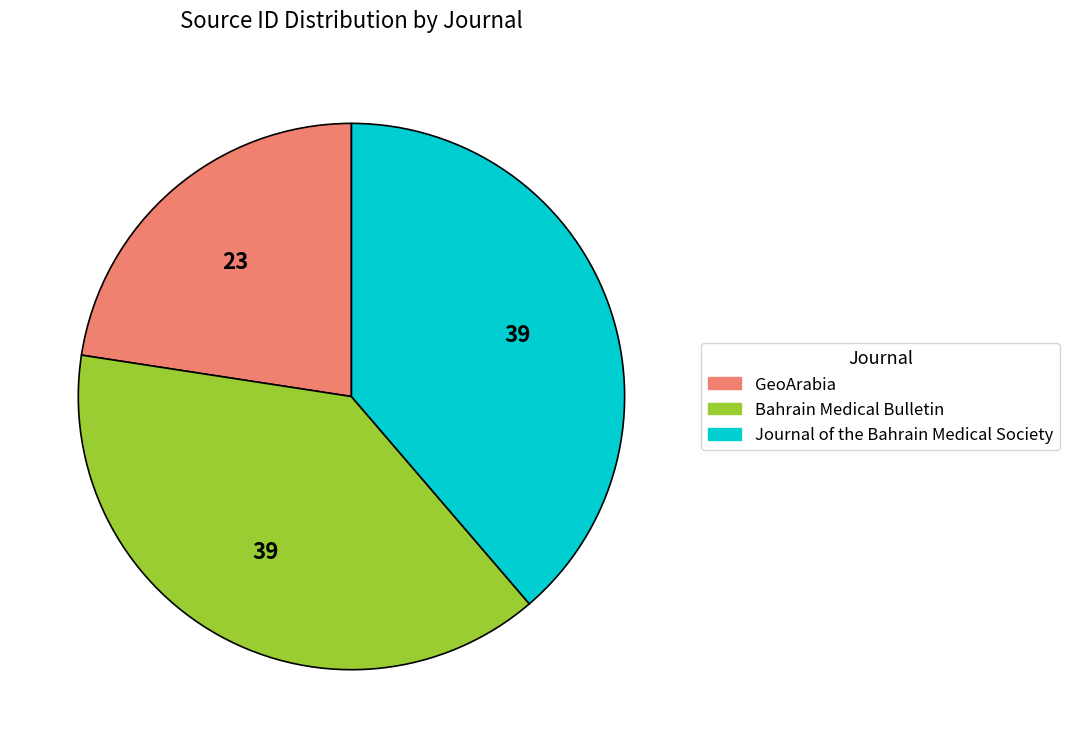

How many segments does this pie chart have?

3